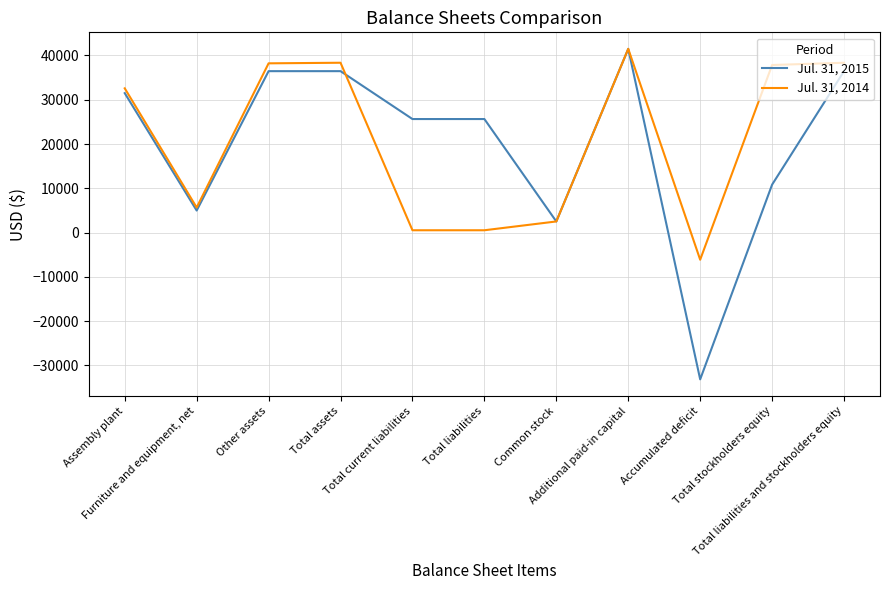

List the series in order of their overall mean, highest first.

Jul. 31, 2014, Jul. 31, 2015